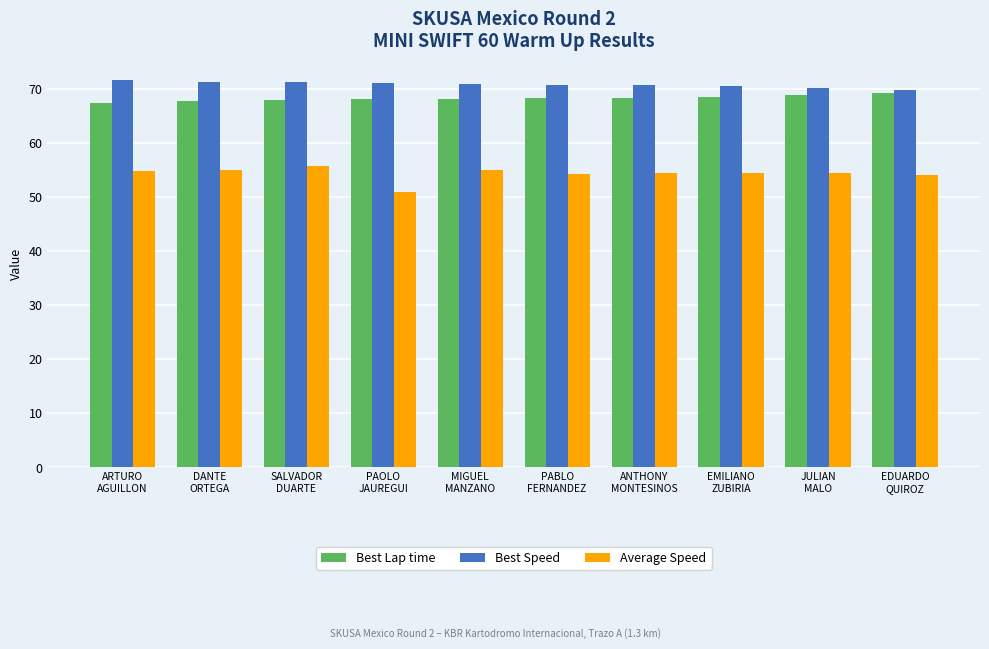

What is the highest value of the Best Speed series?

71.6